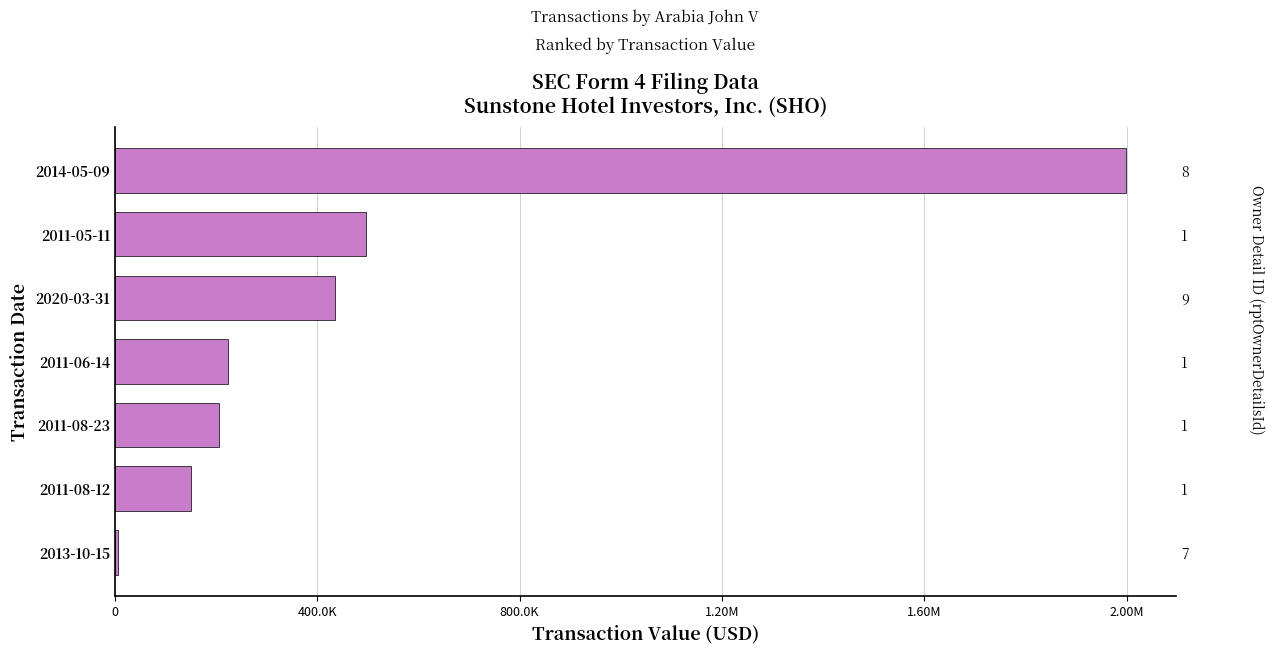

What position from the left is 2011-08-23?

5